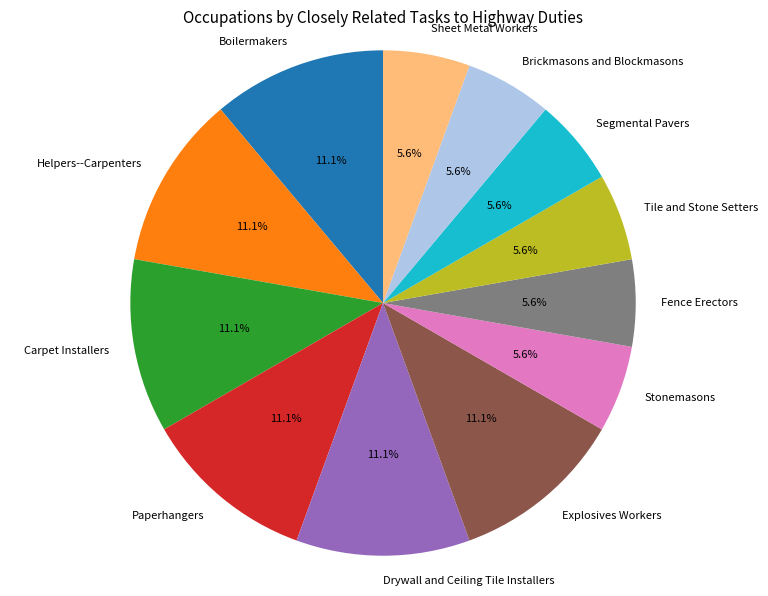

To the nearest percent, what percentage of the pie is Carpet Installers?

11%